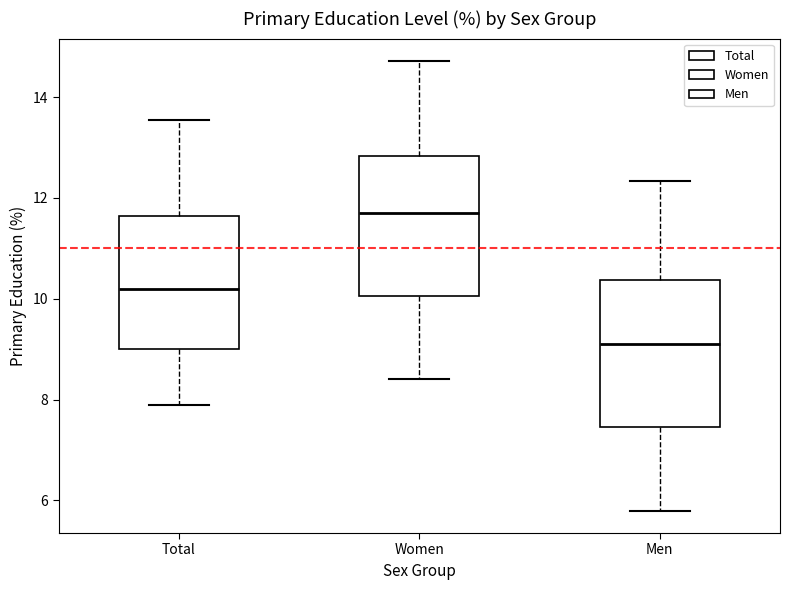

Reading left to right, read every box against the y-axis: the position of its median line, the range the box covers, and the ends of its whiskers. The values are not printed on the chart, so give them approximately, as read against the axis.

Total: median 10.2, box 9.0 to 11.6, whiskers 8.0 to 13.6
Women: median 11.8, box 10.0 to 12.8, whiskers 8.4 to 14.8
Men: median 9.2, box 7.4 to 10.4, whiskers 5.8 to 12.4